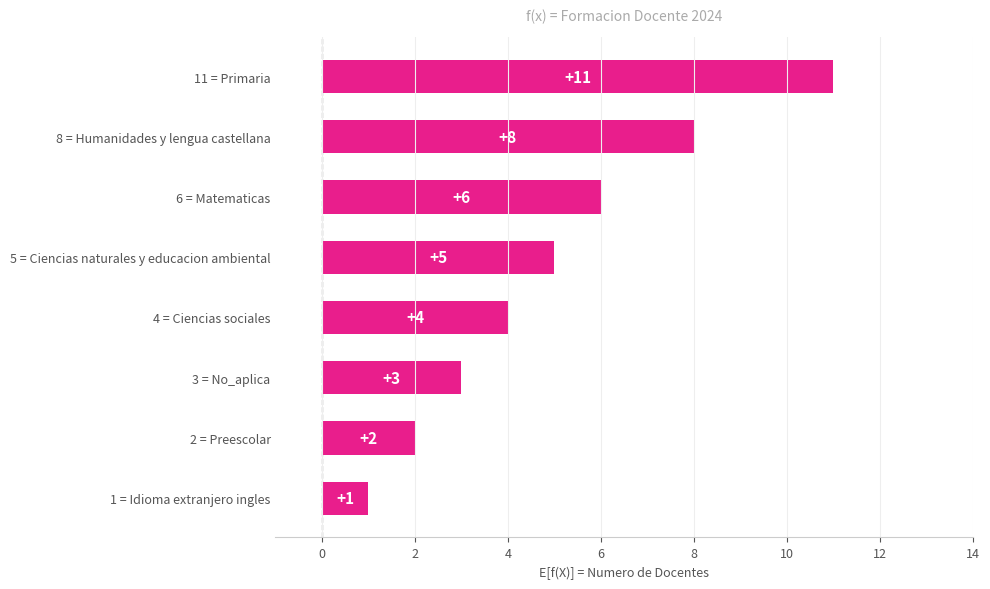

How many data points are less than 5?

4